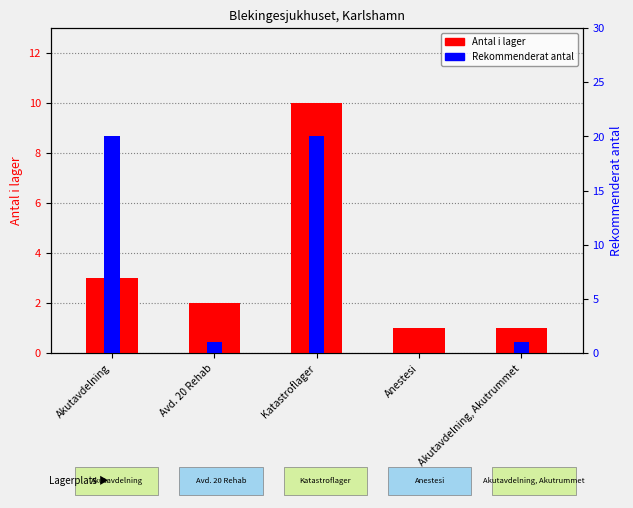

Which category has the highest value in the Antal i lager series?

Katastroflager